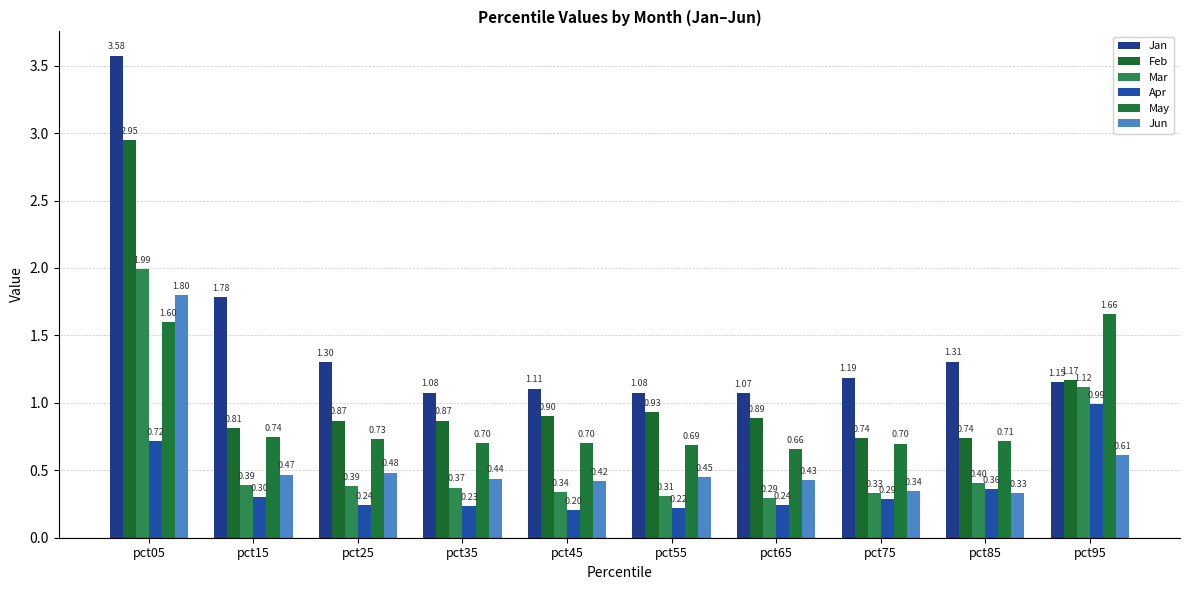

List the series in order of their peak value, lowest first.

Apr, May, Jun, Mar, Feb, Jan